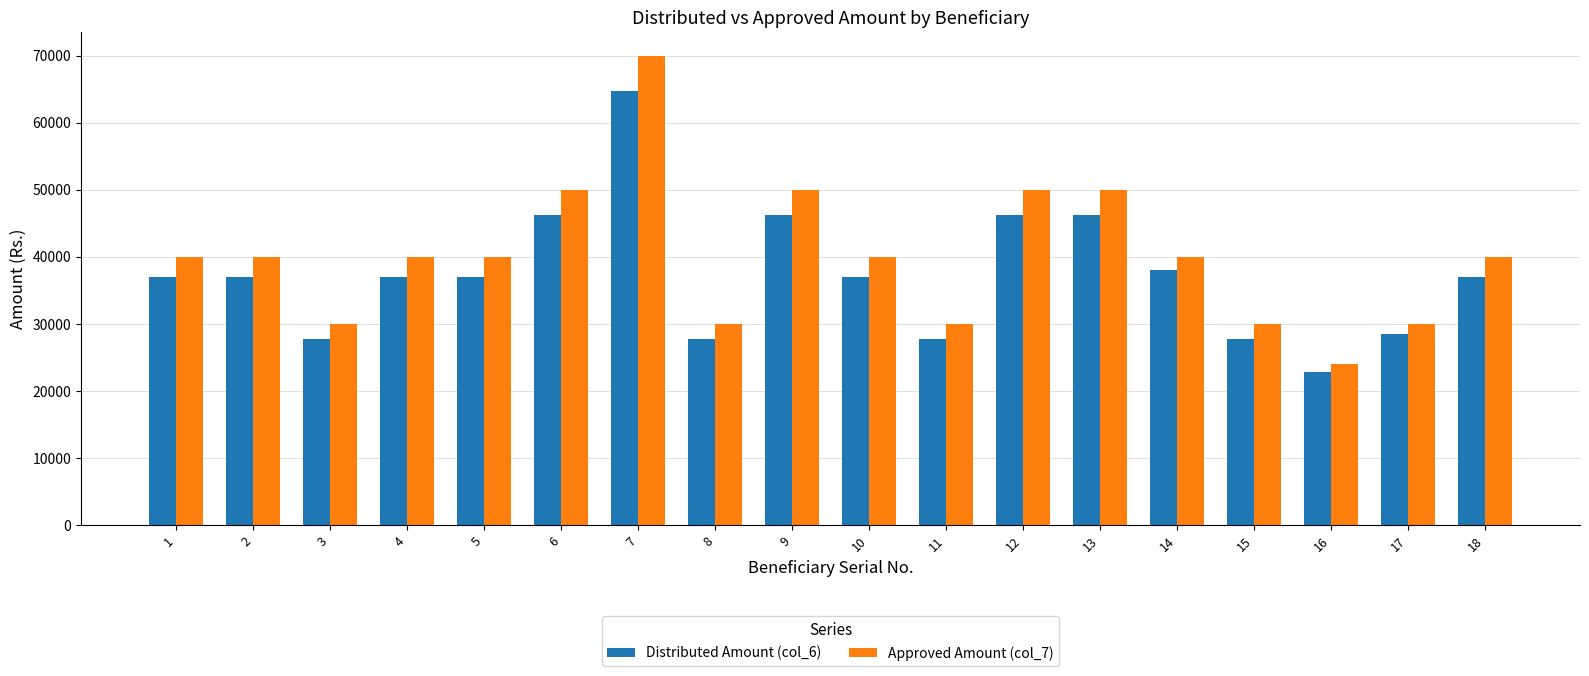

What is the minimum value shown in the chart?

22800